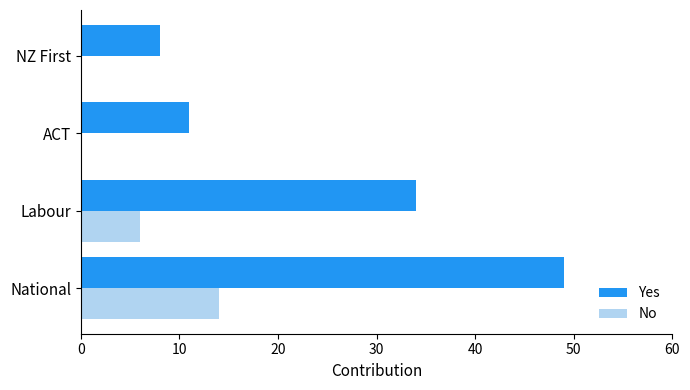

What is the maximum value for No?

14